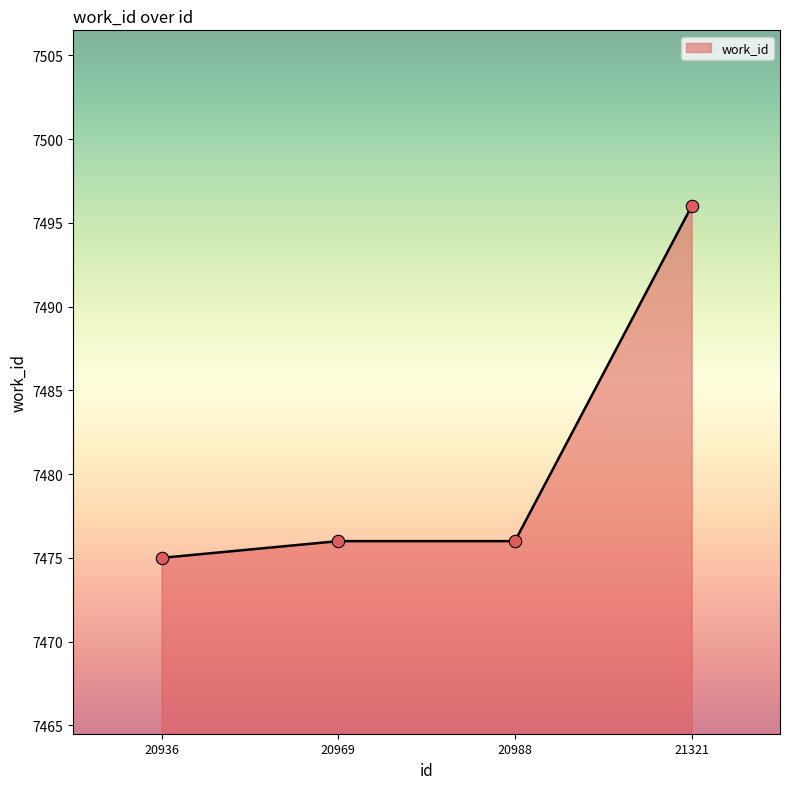

Between 20936 and 20969, which is larger?

20969